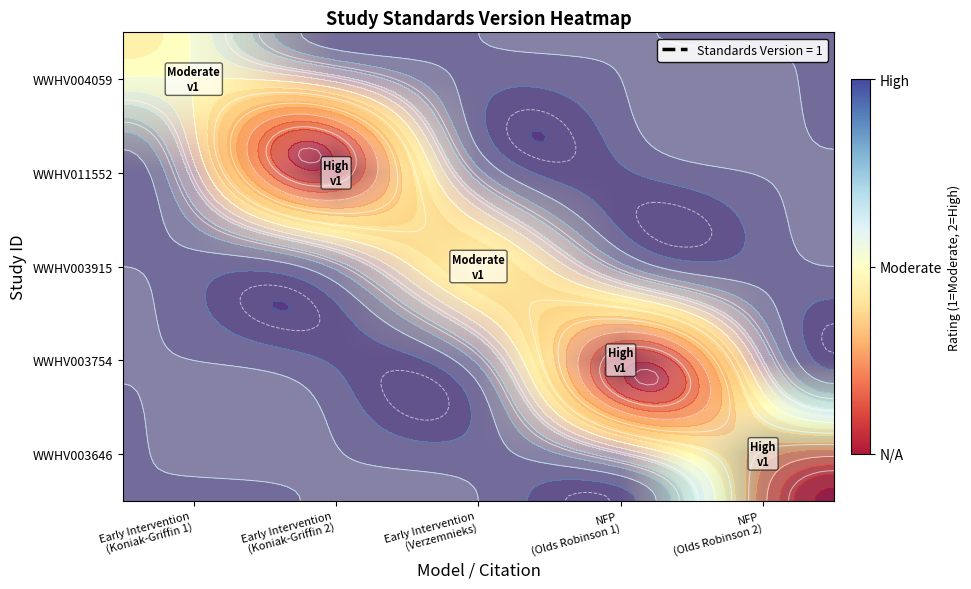

How many series are shown in this chart?

5